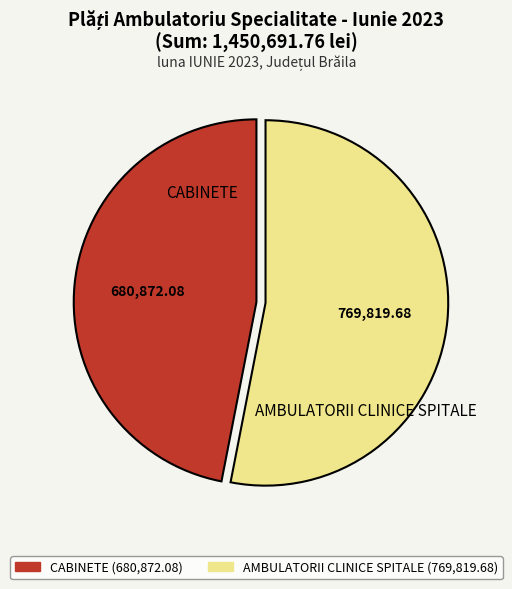

Which category has the smallest portion of the pie?

CABINETE